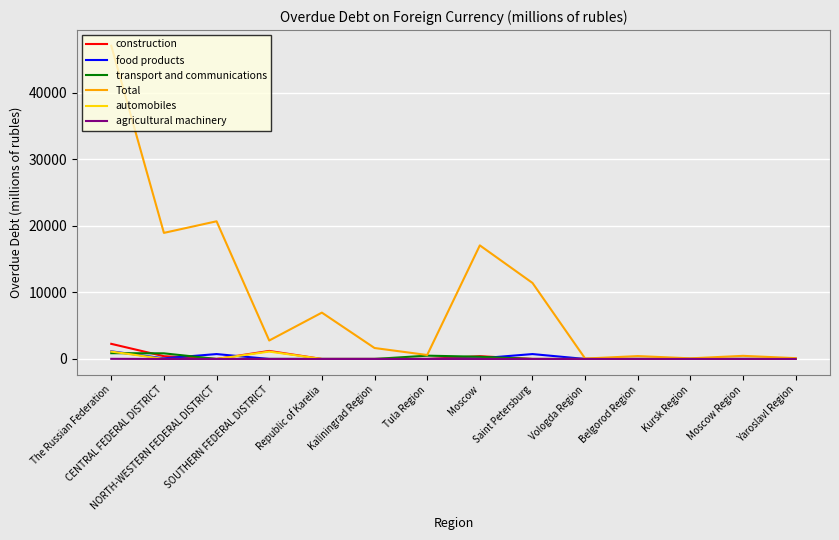

What is the difference between the maximum and minimum values in the construction series?

2273